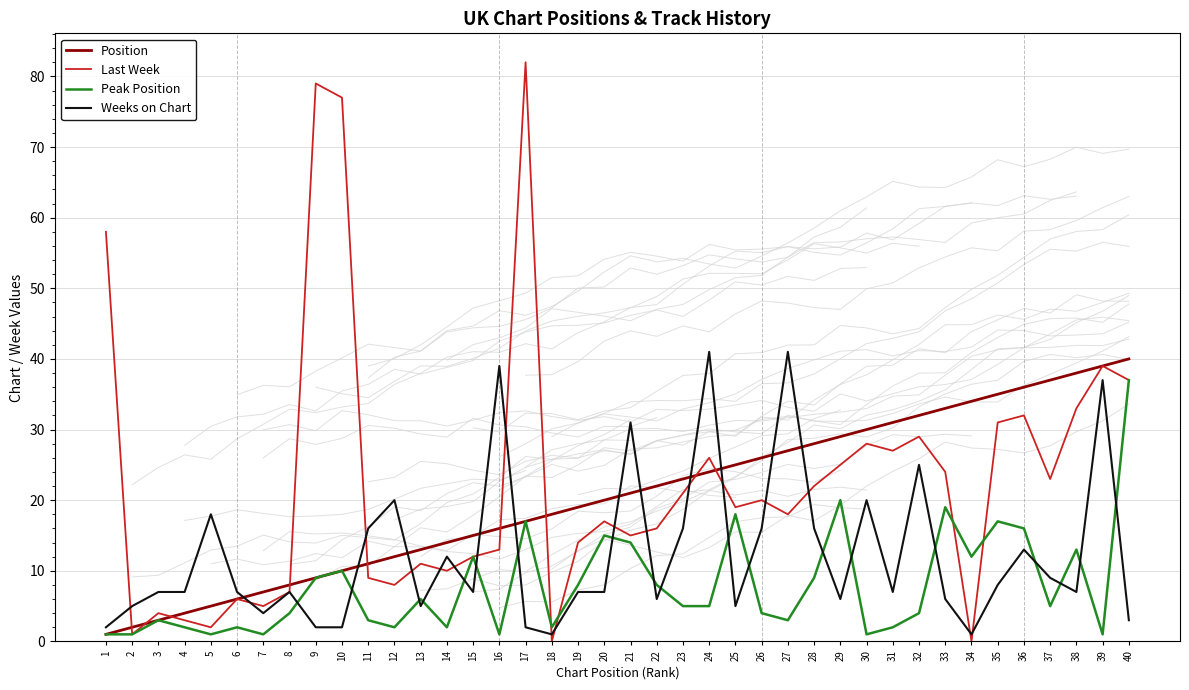

At which category does the chart reach its minimum across all series?

18